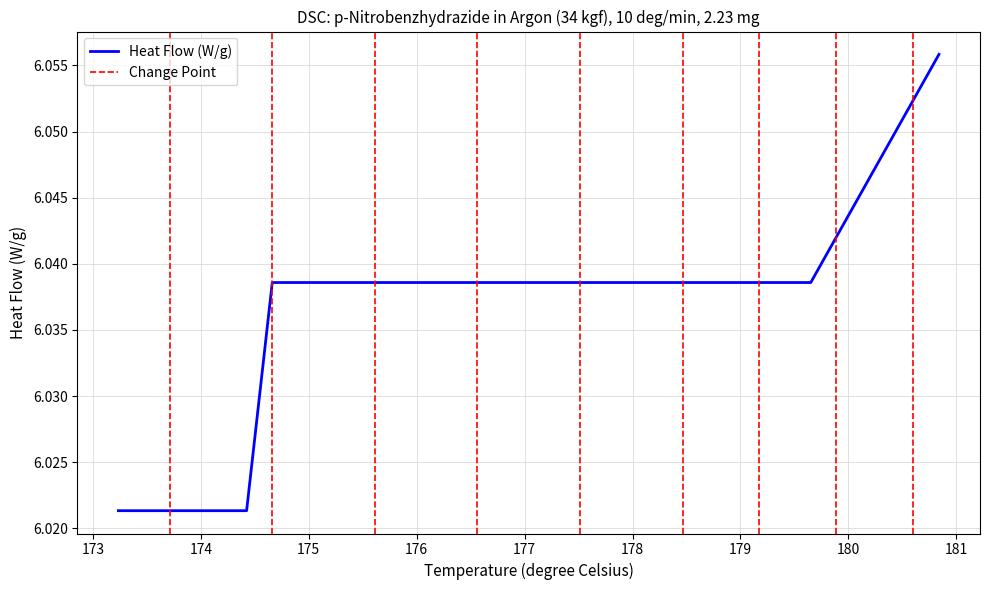

What is the sum of all values?

102.6